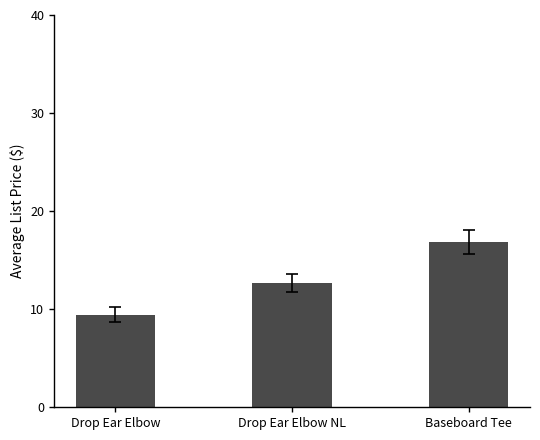

Rank the categories by value from highest to lowest.

Baseboard Tee, Drop Ear Elbow NL, Drop Ear Elbow